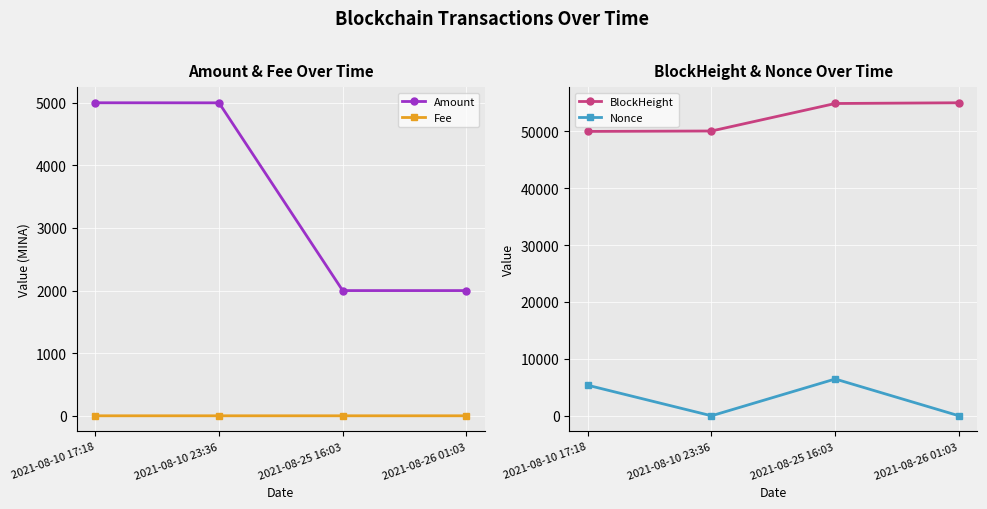

What is the label of the 4th point from the right?

2021-08-10 17:18